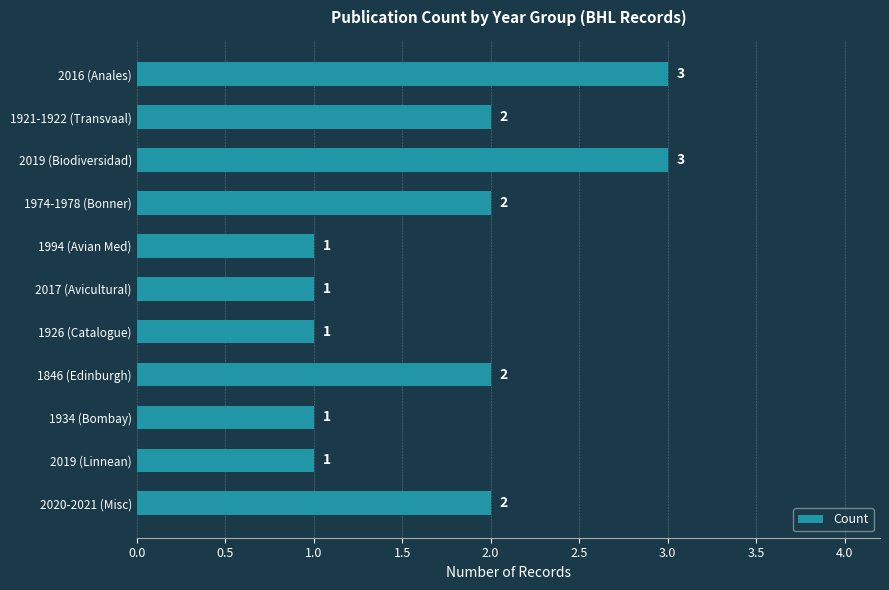

What is the difference between the maximum and minimum values?

2